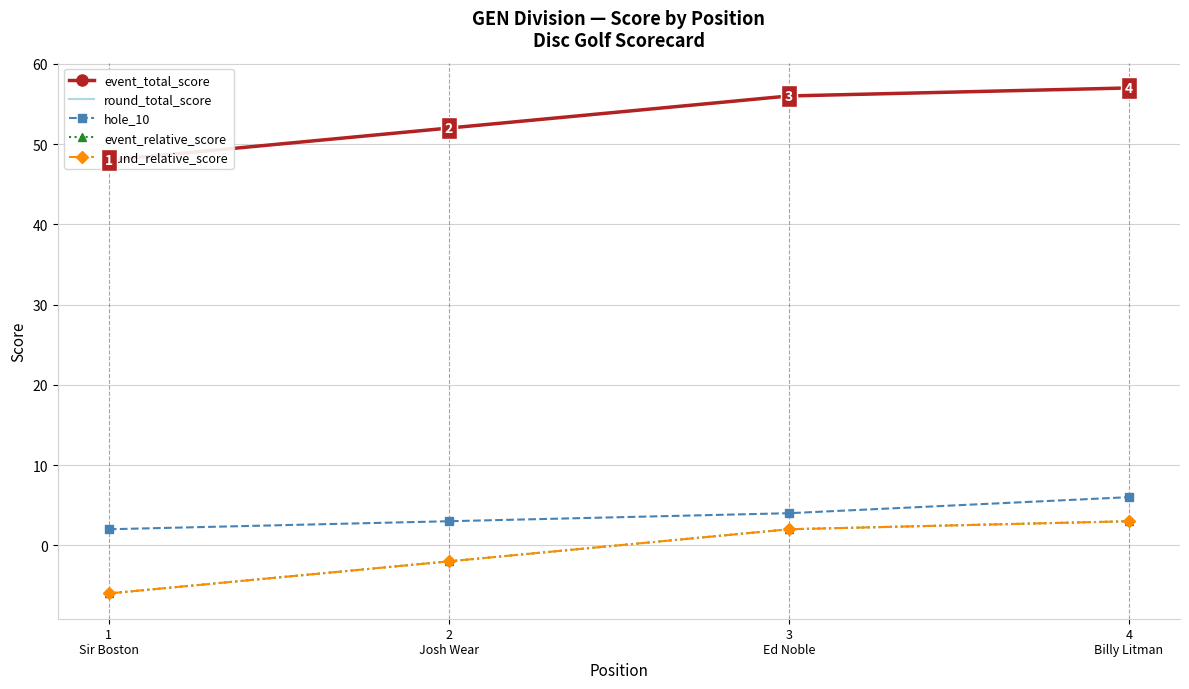

What is the label of the 2nd point from the right?

3
Ed Noble